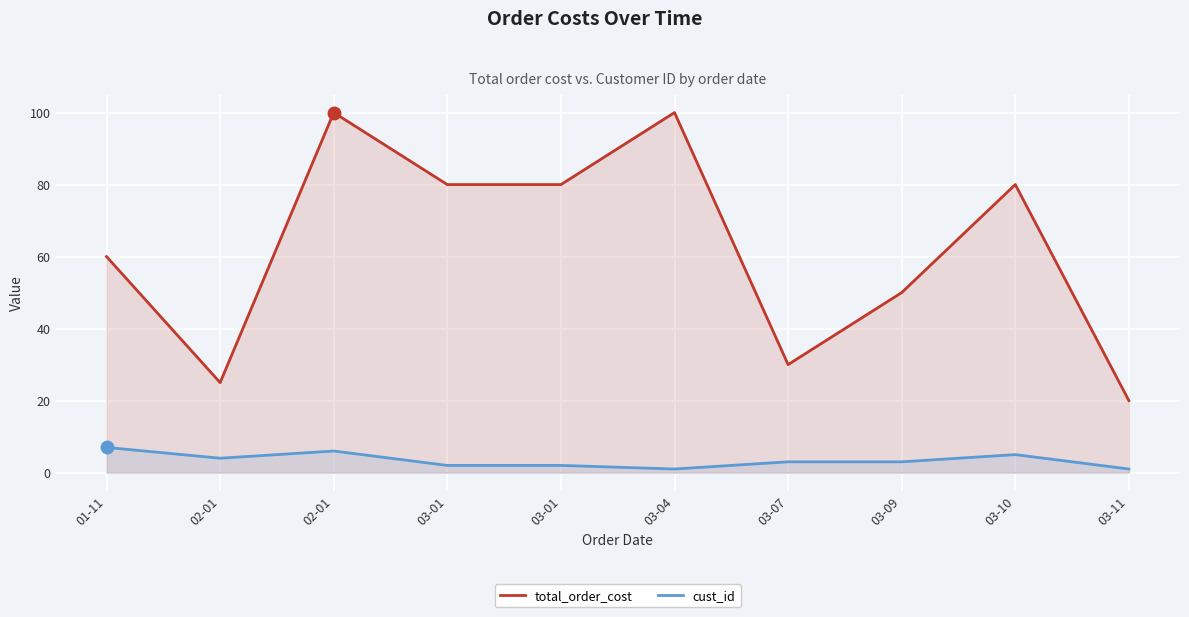

What is the minimum value shown in the chart?

1